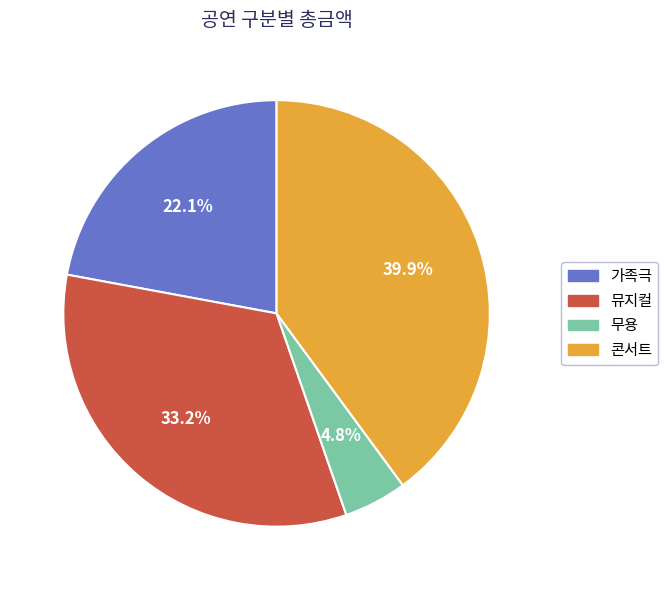

Does any single category account for the majority?

No